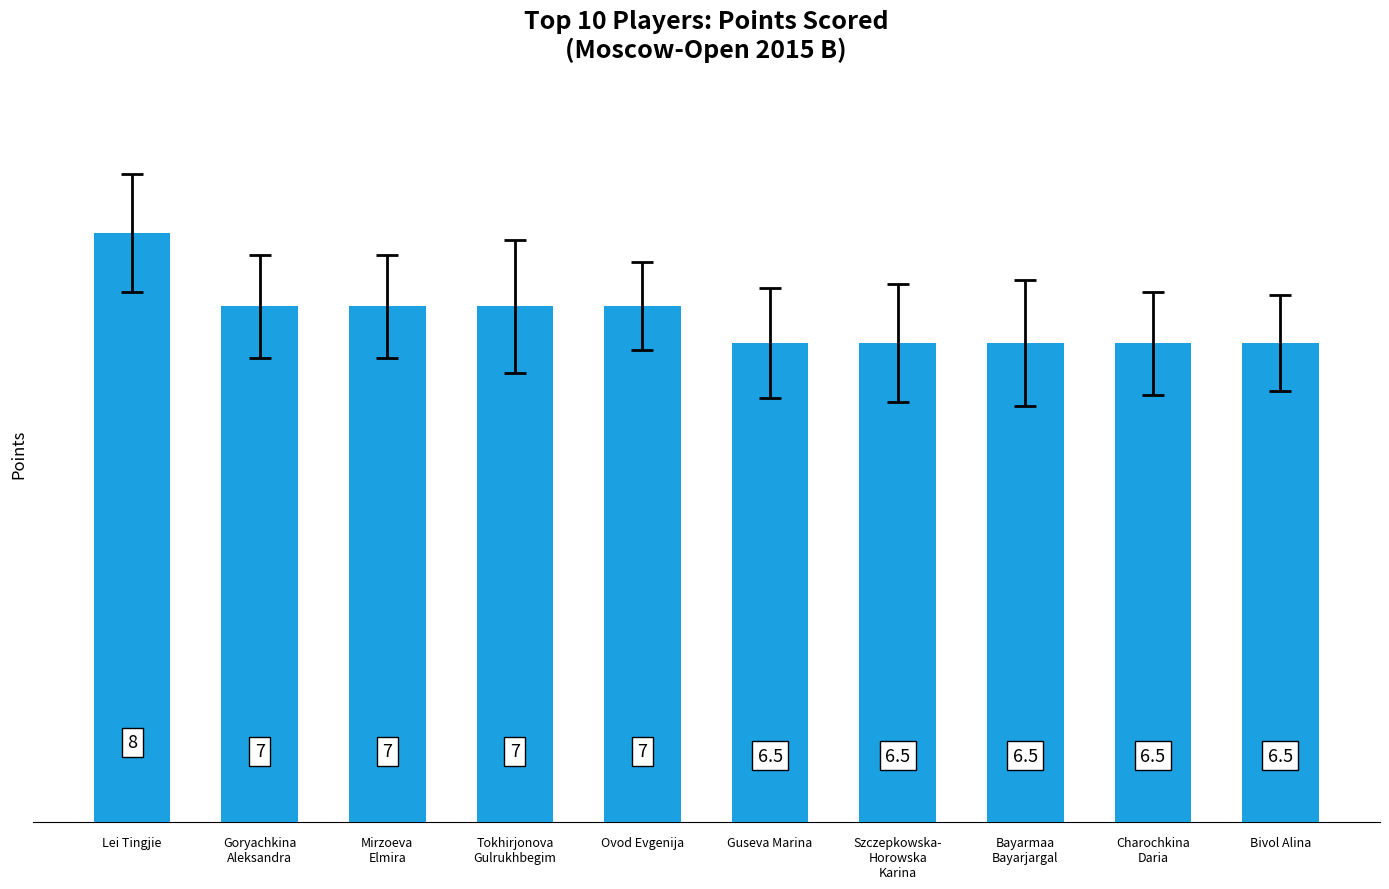

At which label does the data first exceed 7?

Lei Tingjie